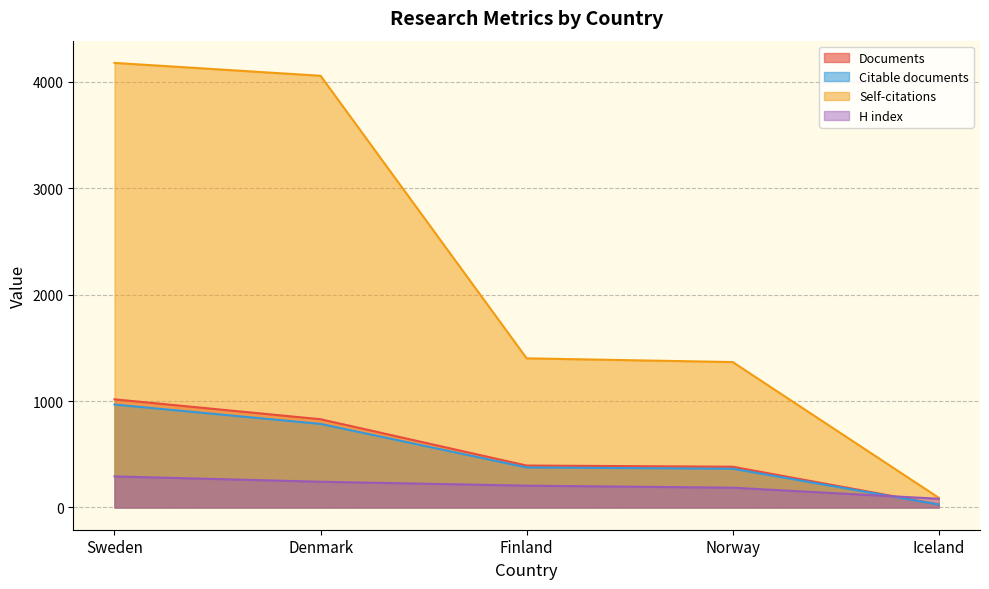

The Documents series shows 530 at Norway. True or false?

False